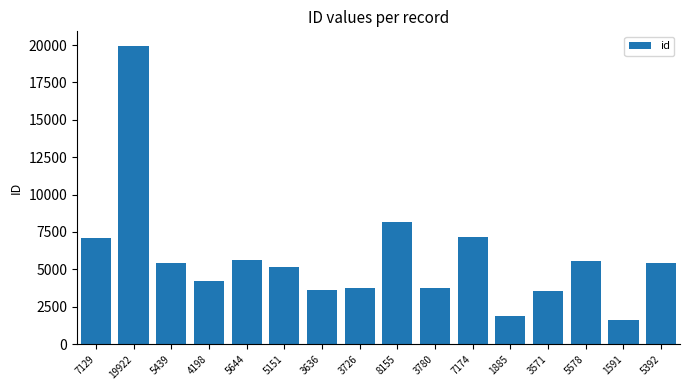

What is the difference between the maximum and second lowest values?

18037